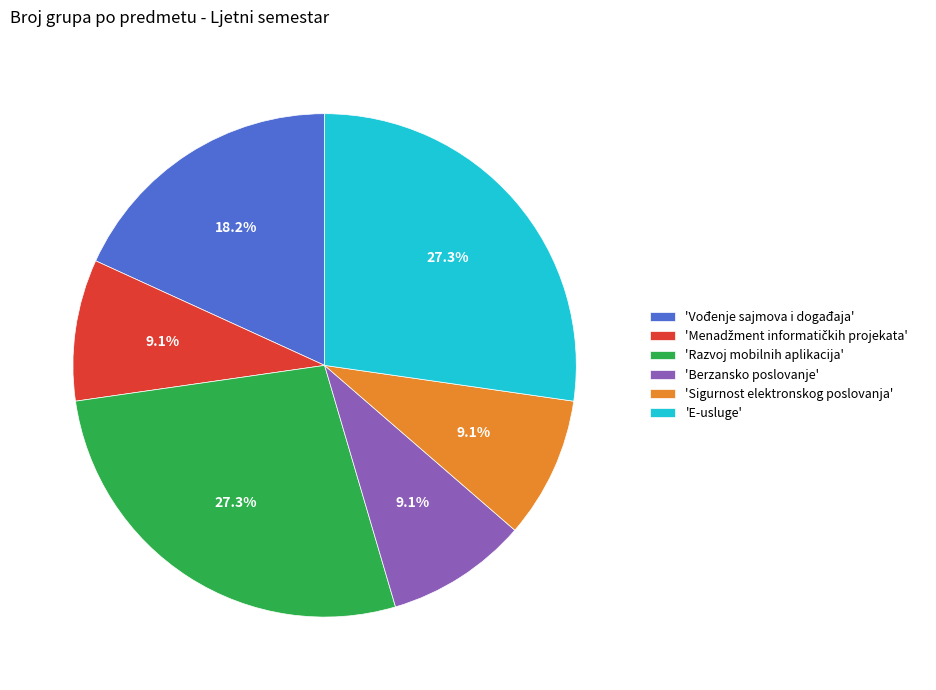

Is the sum of 'Berzansko poslovanje' and 'Vođenje sajmova i događaja' greater than half?

No